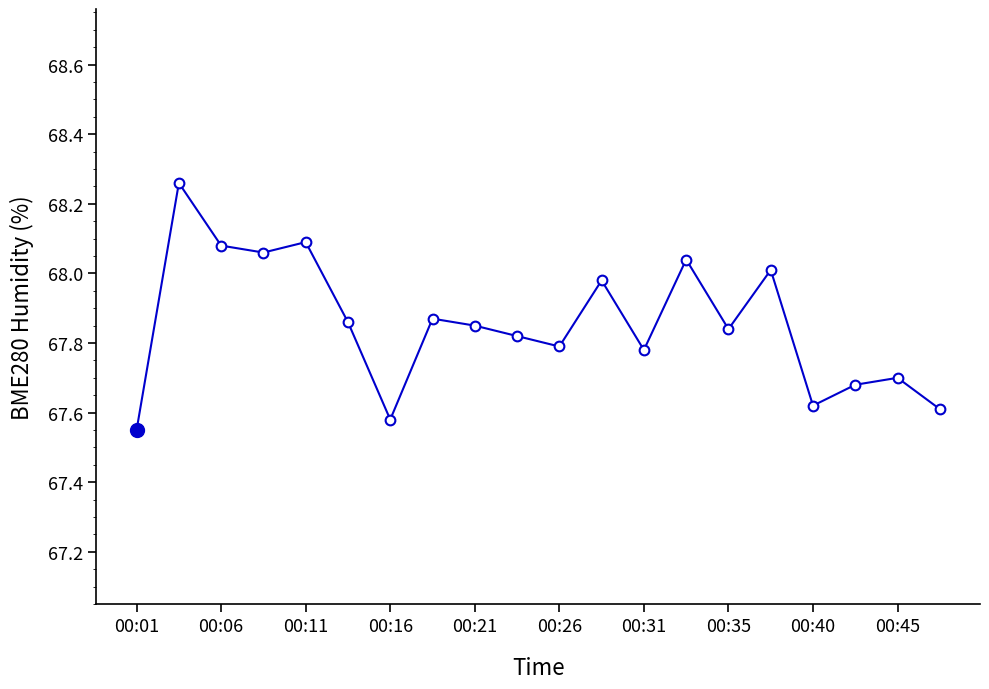

True or false: there are more than 1 points higher than both neighbors.

True